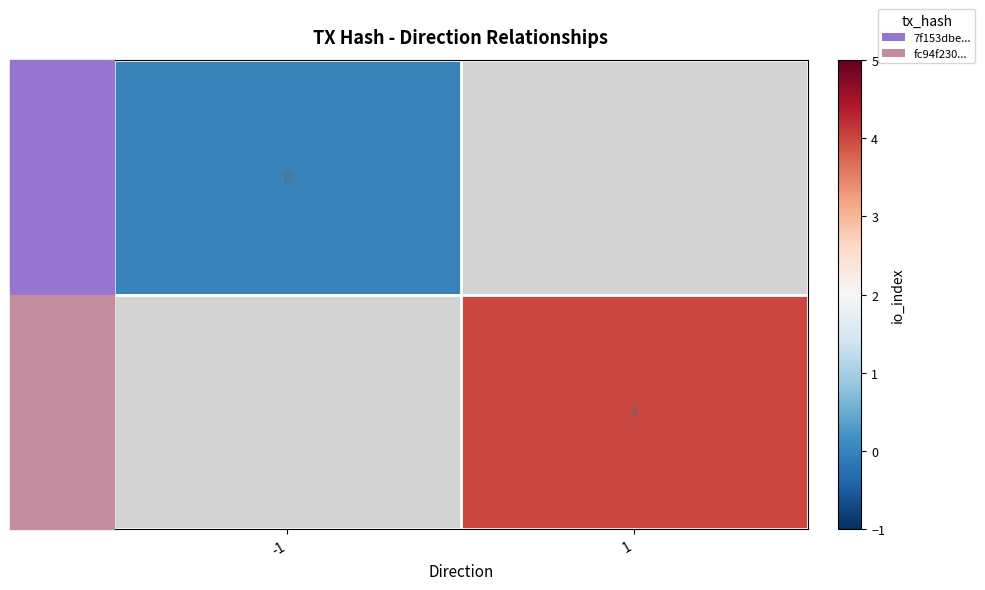

What is the maximum value shown in the chart?

4.0